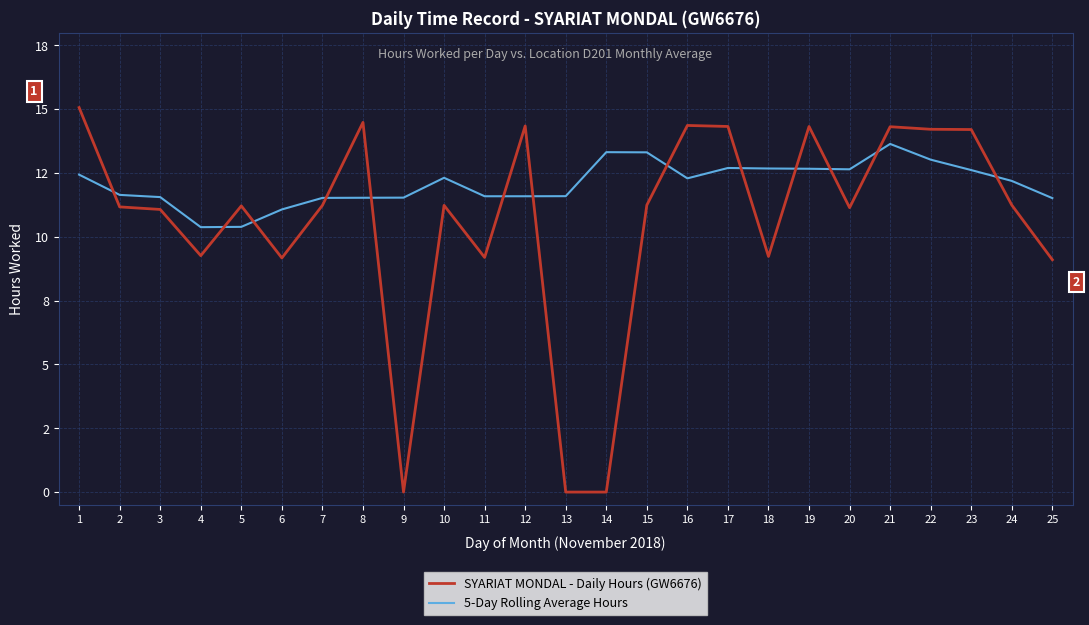

True or false: 5-Day Rolling Average Hours and SYARIAT MONDAL - Daily Hours (GW6676) cross at least once.

True